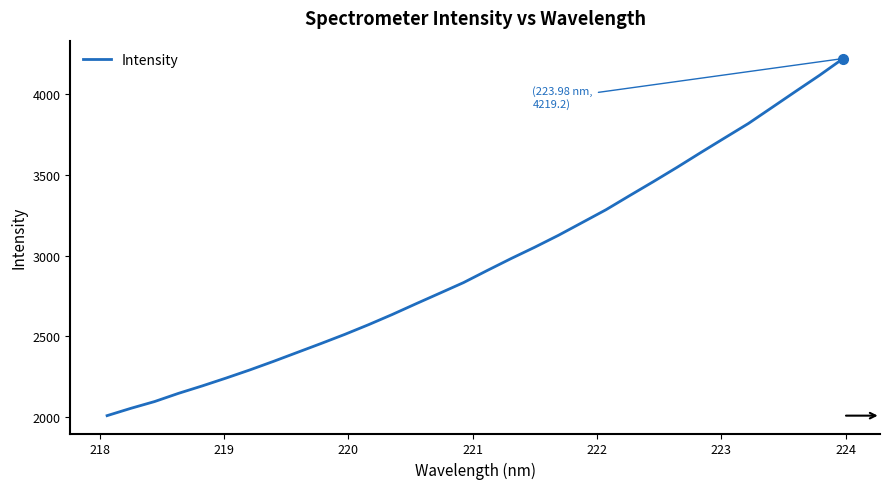

What is the greatest value displayed?

4219.2